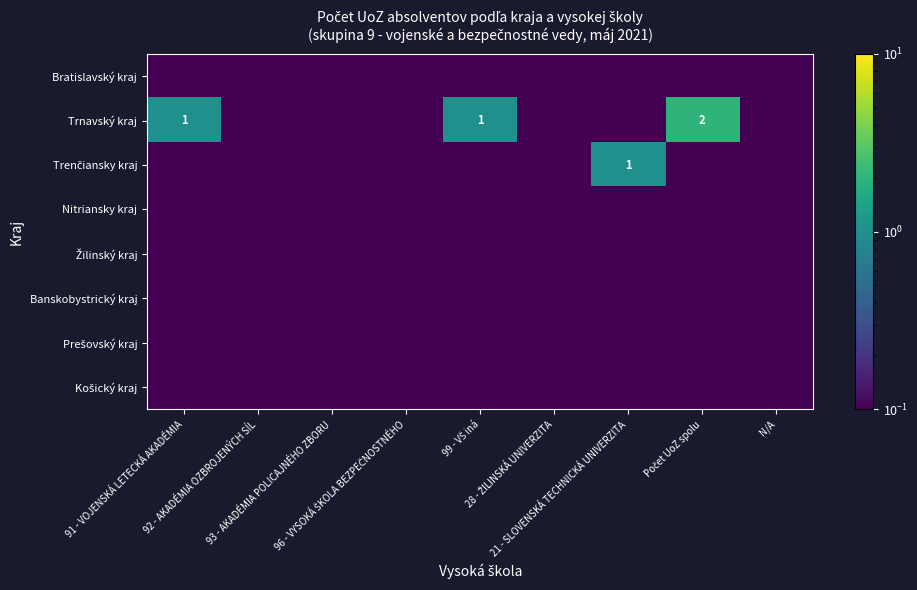

What is the minimum value shown in the chart?

0.1